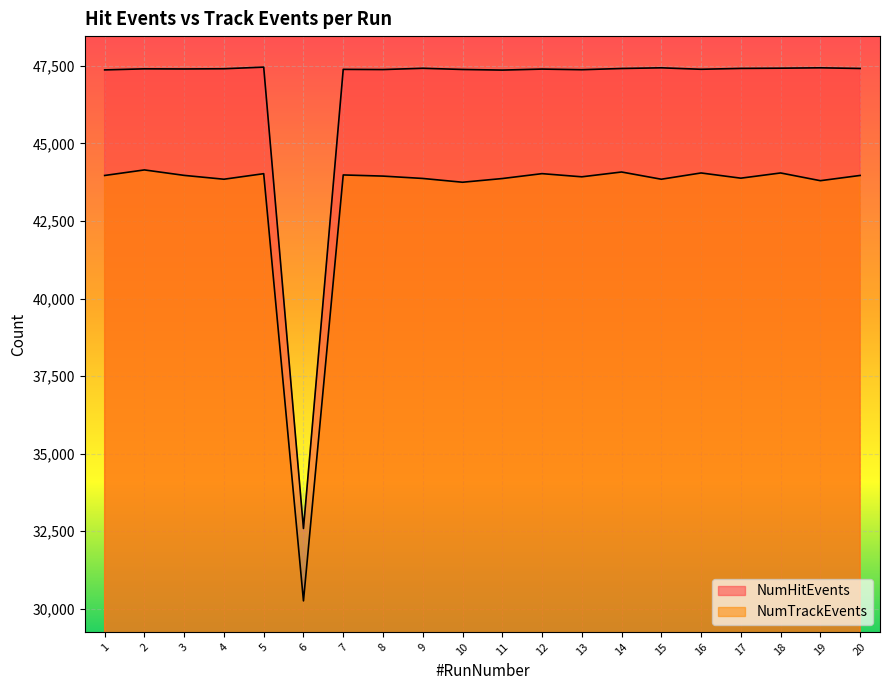

What is the total value across all series at 9?

91293